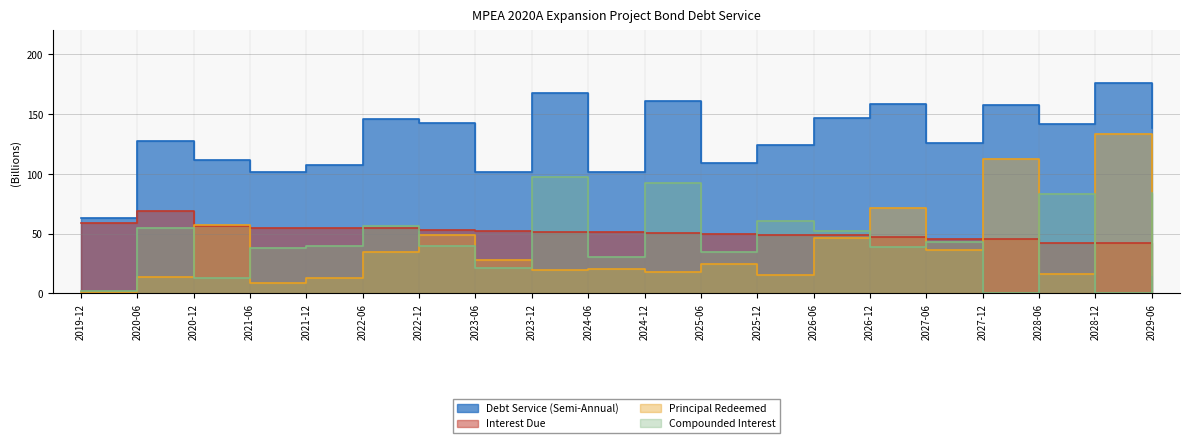

The value of Principal Redeemed at 2028-12 is 0.1. True or false?

False